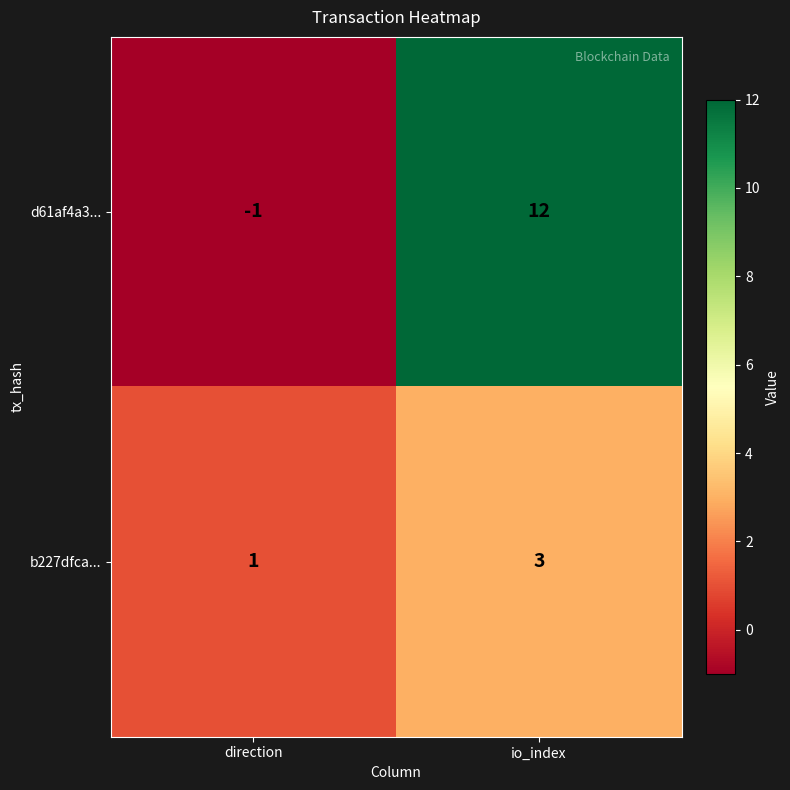

Reading left to right, transcribe all the data shown in this chart.

d61af4a3...: -1	12
b227dfca...: 1	3